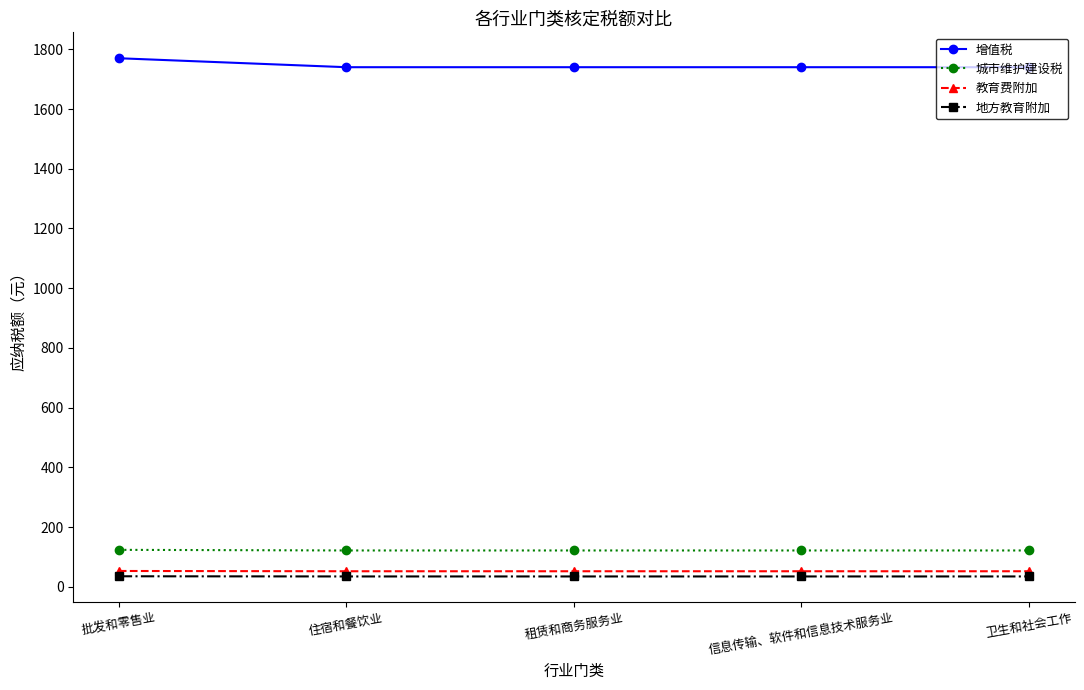

What is the total value across all series at 租赁和商务服务业?

1948.8